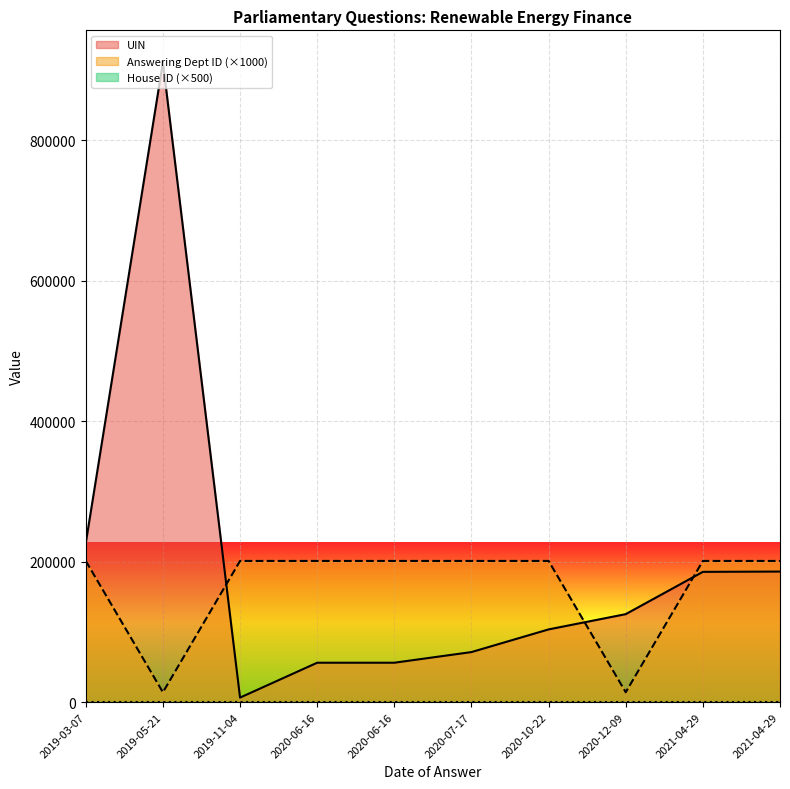

The value of UIN at 2020-06-16 is 56044. True or false?

True